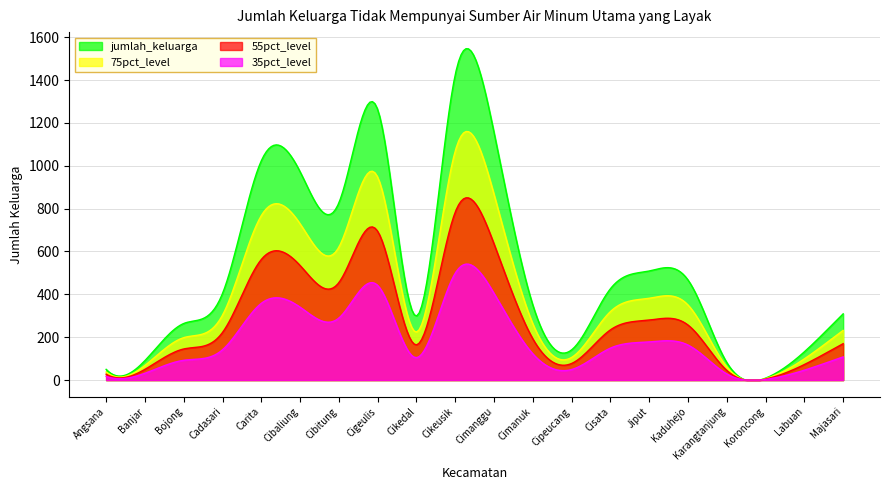

At which label does the data first exceed 404?

Carita